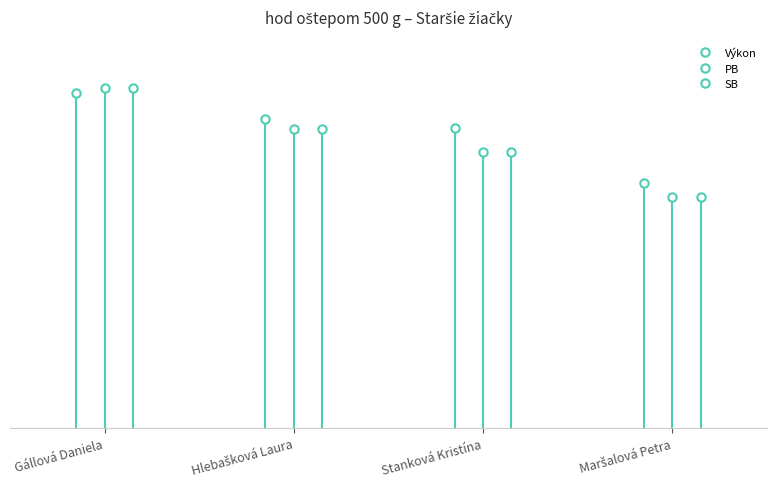

How many times do SB and Výkon cross each other?

1